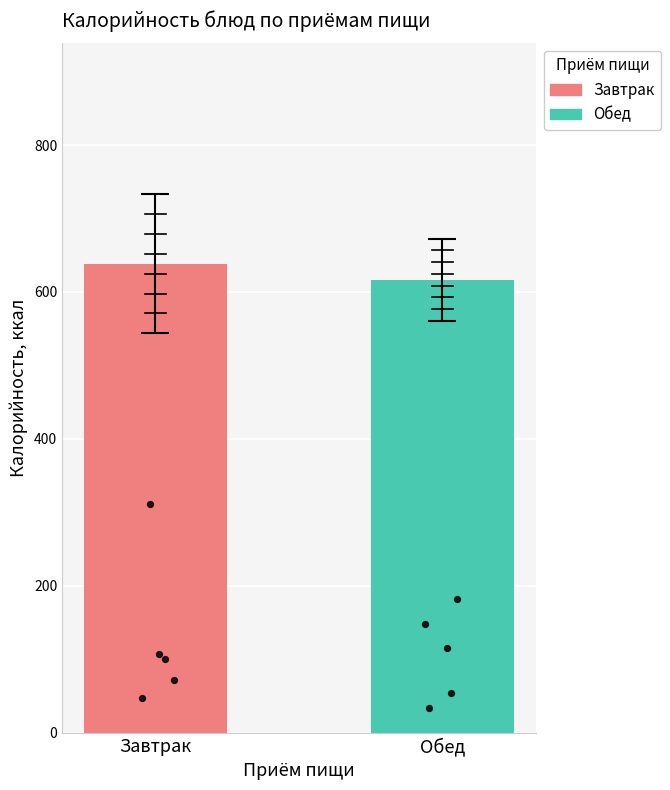

Which series has the widest spread of Y values?

Завтрак